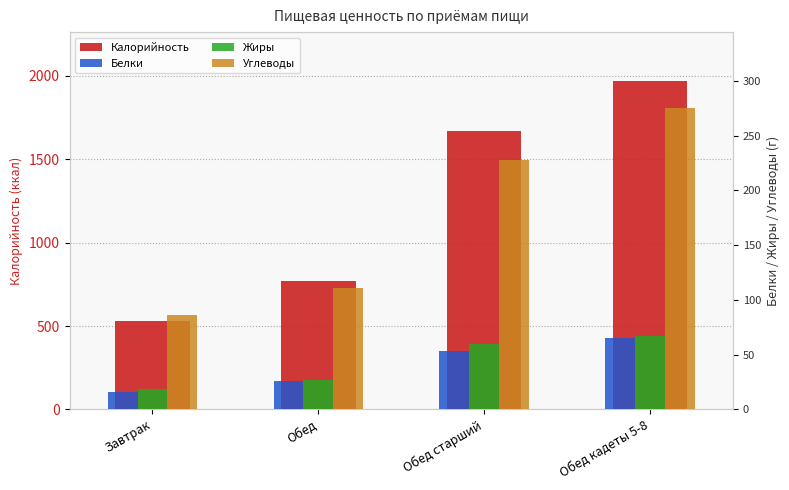

Which series changed the most between Завтрак and Обед?

Калорийность